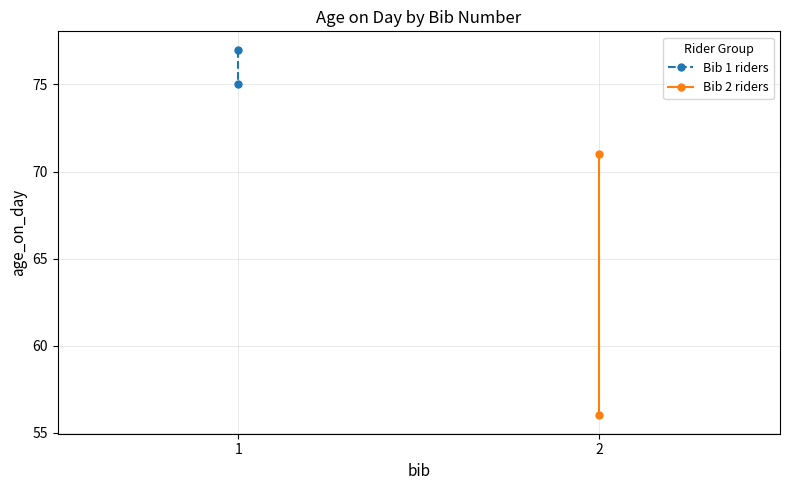

Rank the series at 1 from lowest to highest value.

Bib 2 riders, Bib 1 riders